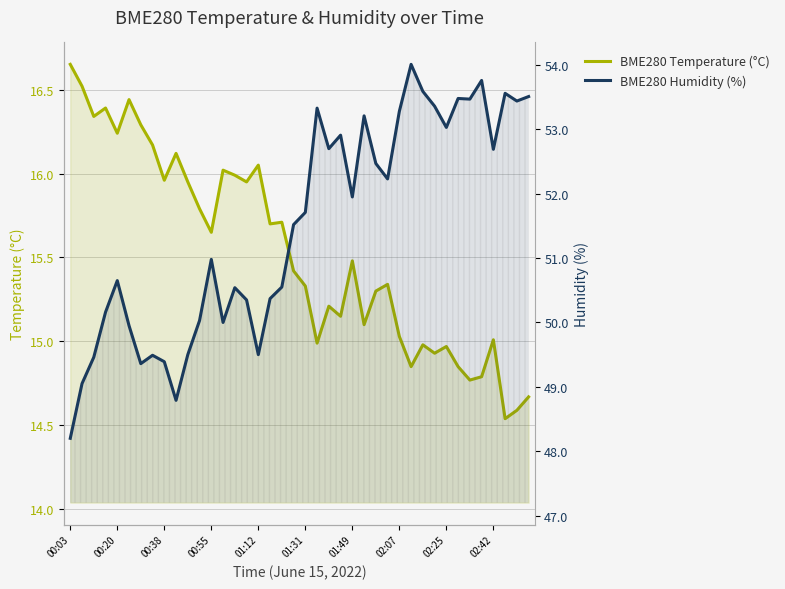

What is the difference between the second highest and second lowest values in the BME280 Humidity (%) series?

5.0